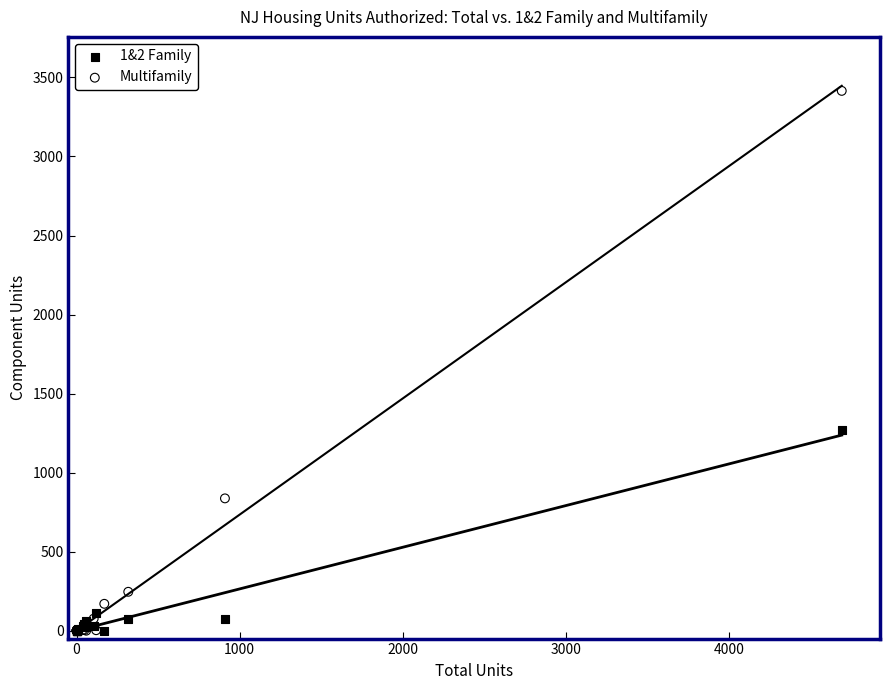

Which series has the largest Y range (max minus min)?

Multifamily